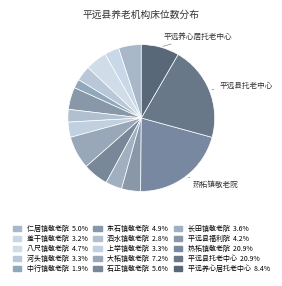

How many segments does this pie chart have?

15